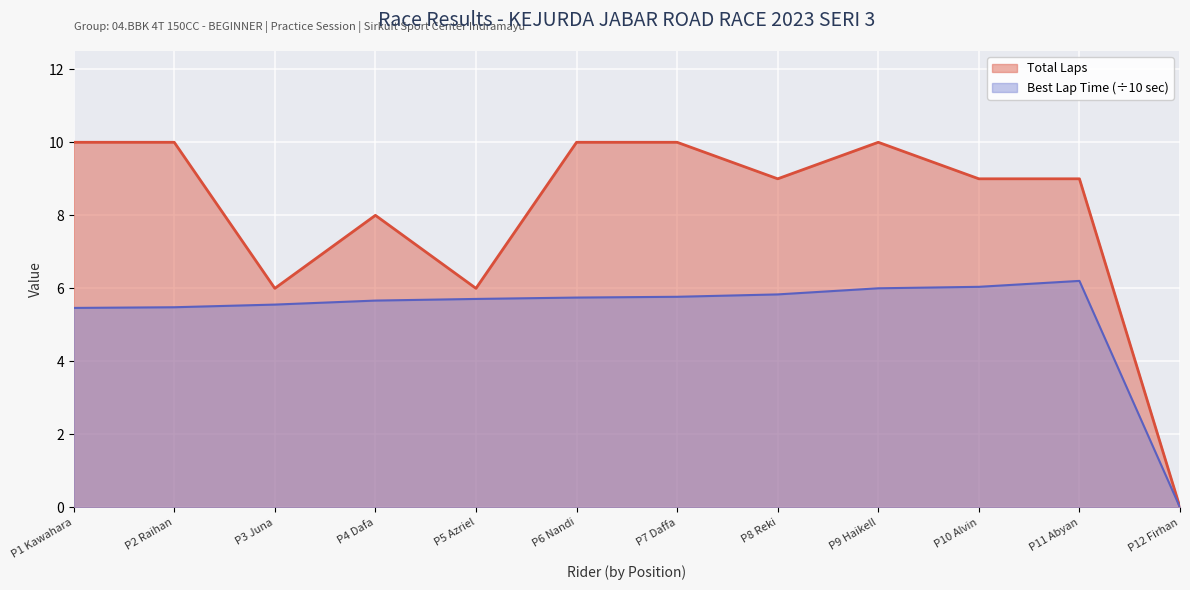

Which series has the largest total across all categories?

Total Laps